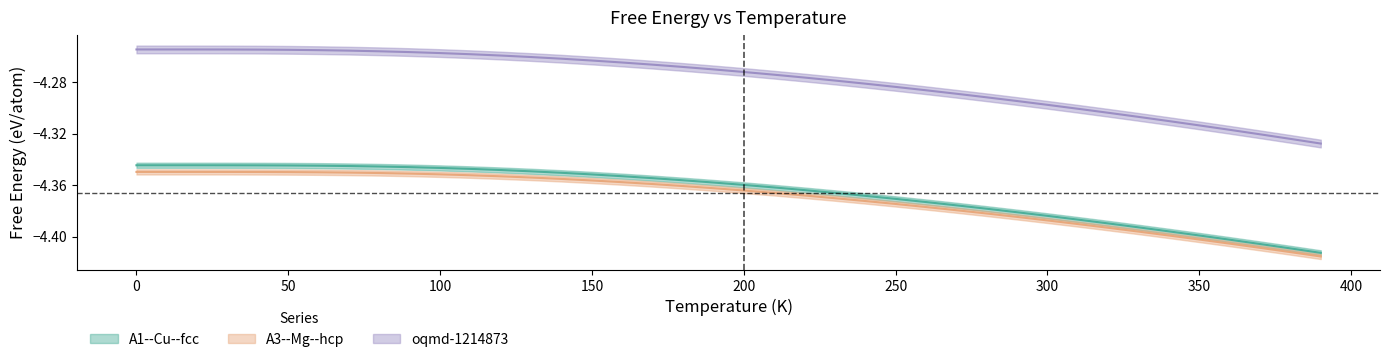

Is this an area chart (filled region under the line)?

No